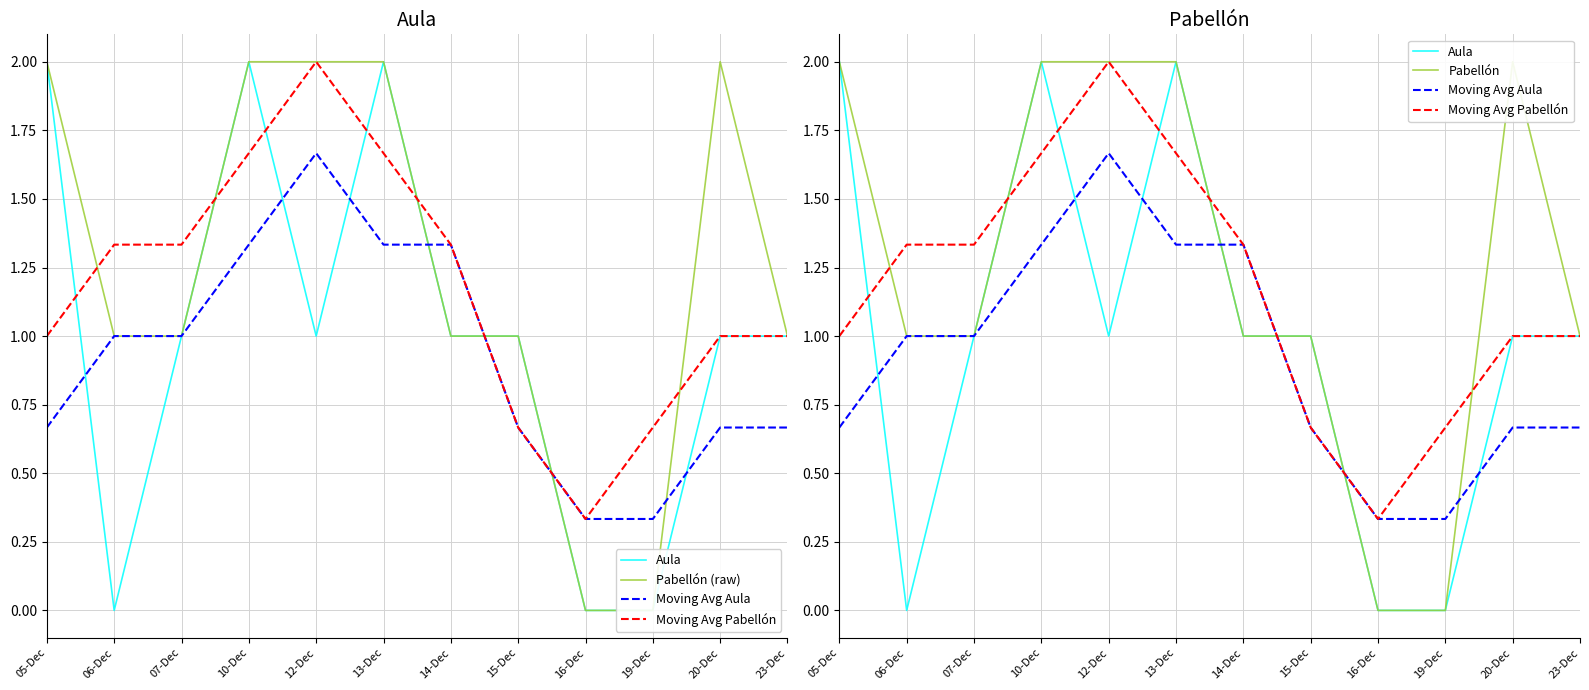

Reading left to right, list all the values displayed in this chart.

Aula: 05-Dec=2.0	06-Dec=0.0	07-Dec=1.0	10-Dec=2.0	12-Dec=1.0	13-Dec=2.0	14-Dec=1.0	15-Dec=1.0	16-Dec=0.0	19-Dec=0.0	20-Dec=1.0	23-Dec=1.0
Pabellón (raw): 05-Dec=2.0	06-Dec=1.0	07-Dec=1.0	10-Dec=2.0	12-Dec=2.0	13-Dec=2.0	14-Dec=1.0	15-Dec=1.0	16-Dec=0.0	19-Dec=0.0	20-Dec=2.0	23-Dec=1.0
Moving Avg Aula: 05-Dec=0.7	06-Dec=1.0	07-Dec=1.0	10-Dec=1.3	12-Dec=1.7	13-Dec=1.3	14-Dec=1.3	15-Dec=0.7	16-Dec=0.3	19-Dec=0.3	20-Dec=0.7	23-Dec=0.7
Moving Avg Pabellón: 05-Dec=1.0	06-Dec=1.3	07-Dec=1.3	10-Dec=1.7	12-Dec=2.0	13-Dec=1.7	14-Dec=1.3	15-Dec=0.7	16-Dec=0.3	19-Dec=0.7	20-Dec=1.0	23-Dec=1.0
Pabellón: 05-Dec=2.0	06-Dec=1.0	07-Dec=1.0	10-Dec=2.0	12-Dec=2.0	13-Dec=2.0	14-Dec=1.0	15-Dec=1.0	16-Dec=0.0	19-Dec=0.0	20-Dec=2.0	23-Dec=1.0